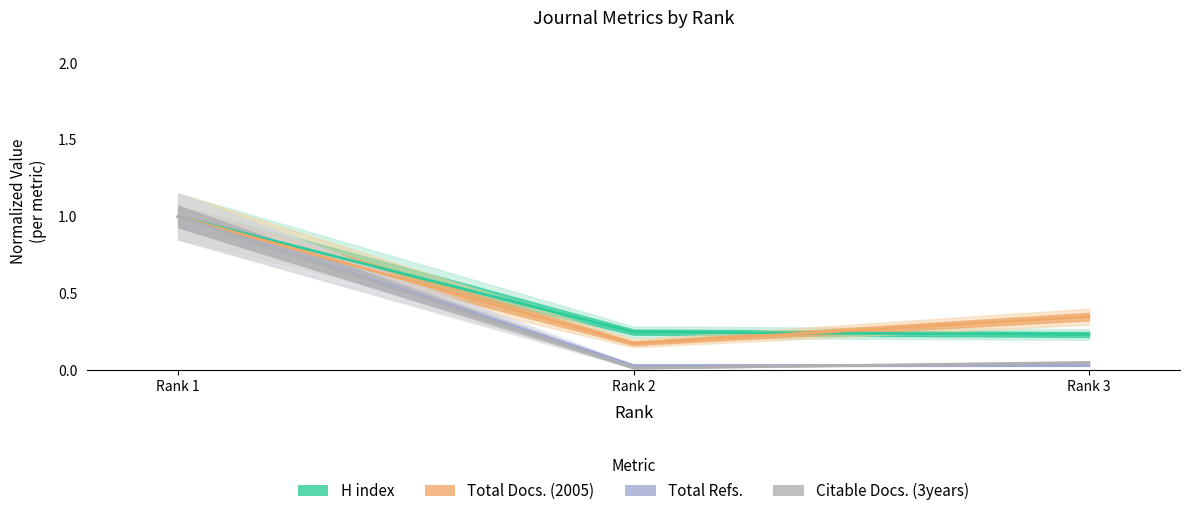

What is the total value across all series at Rank 2?

0.5